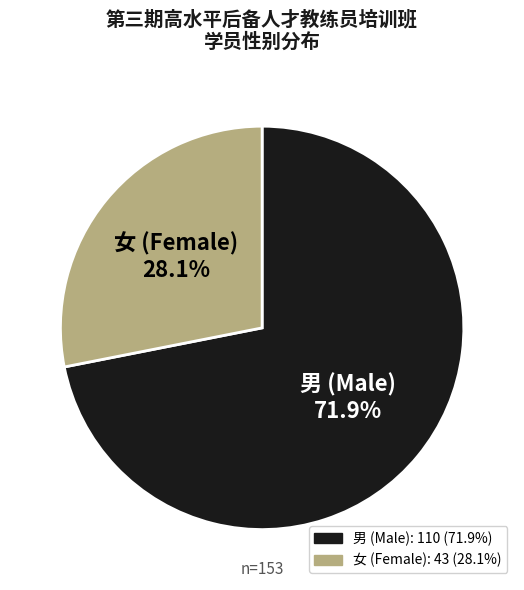

What is the ratio of the value at 女 to the value at 男?

0.4